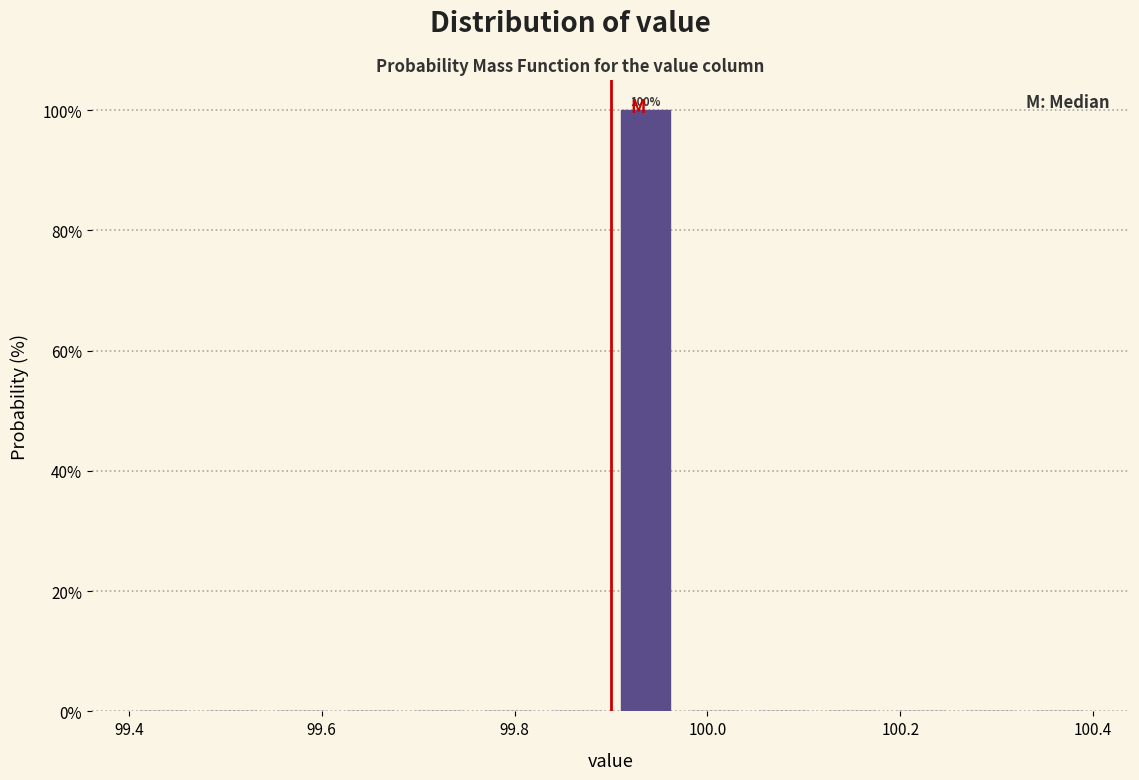

Around what value on the x-axis is the tallest bar? Give the approximate position of its centre, as read against the axis.

99.94